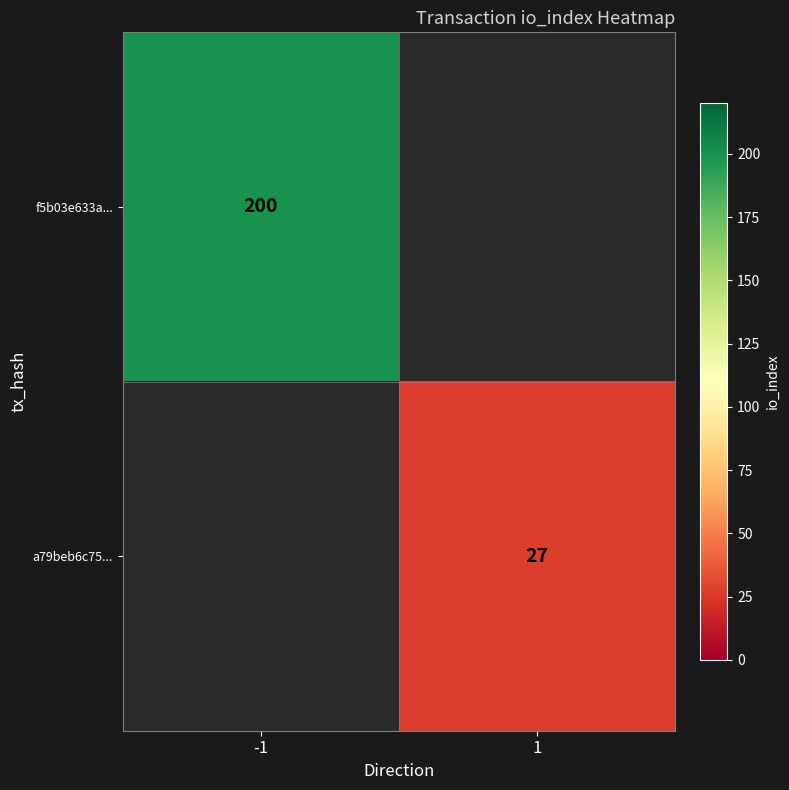

Between 1 and -1, which is larger?

-1